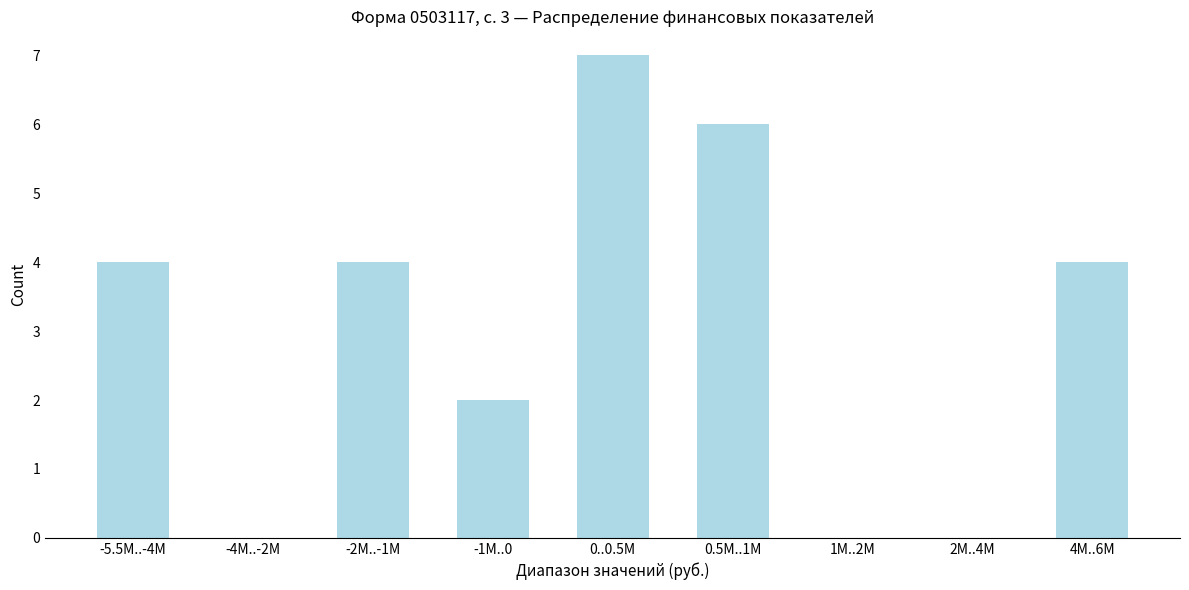

Reading left to right, transcribe all the data shown in this chart.

-5.5M..-4M=4	-4M..-2M=0	-2M..-1M=4	-1M..0=2	0..0.5M=7	0.5M..1M=6	1M..2M=0	2M..4M=0	4M..6M=4